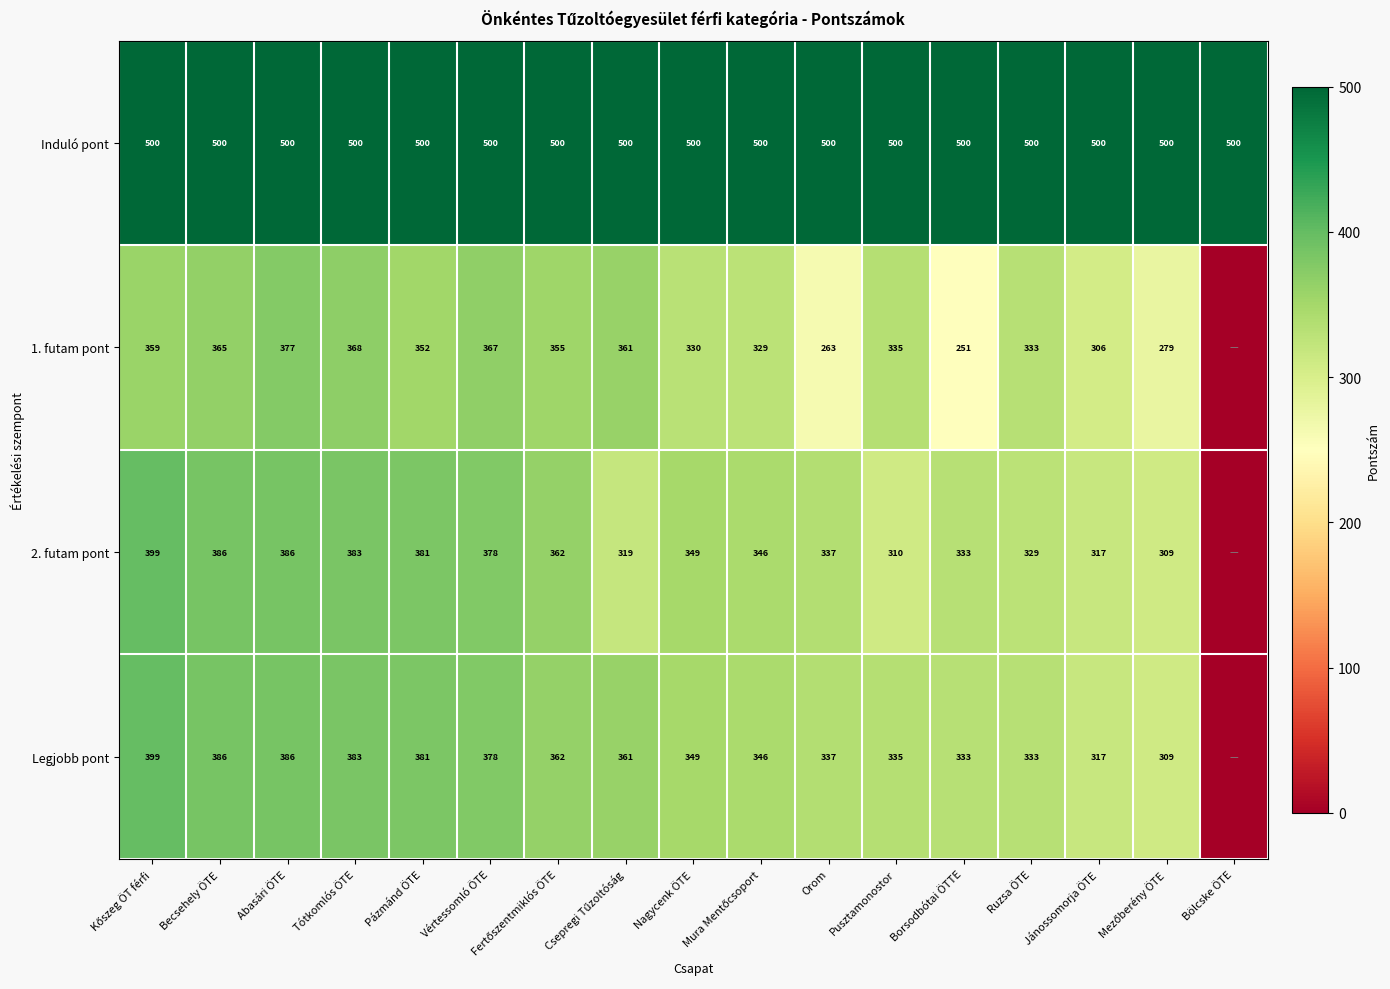

What is the total value across all series at Pusztamonostor?

1480